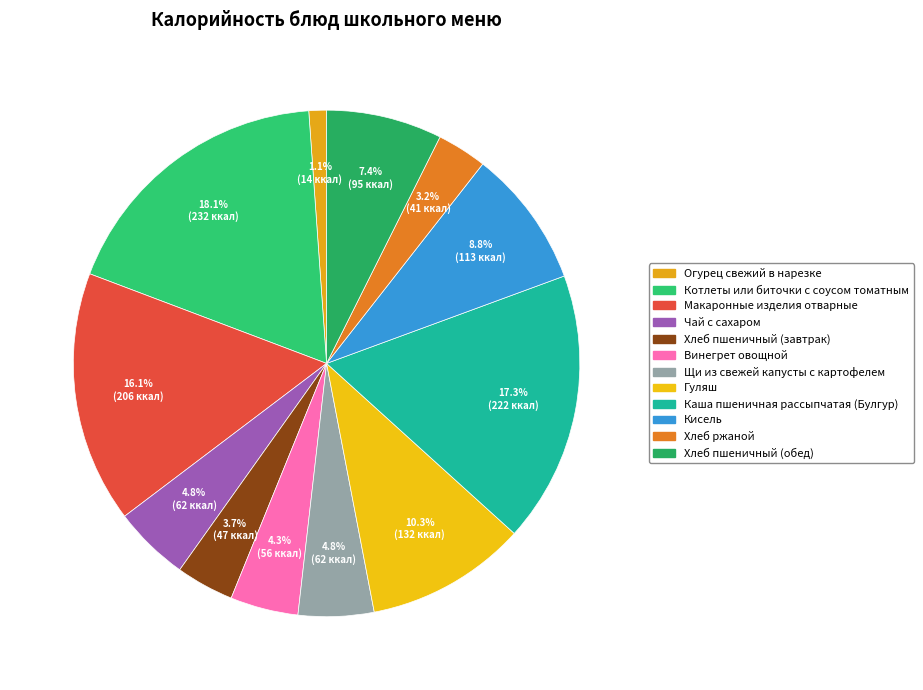

Which slice is the smallest?

Огурец свежий в нарезке